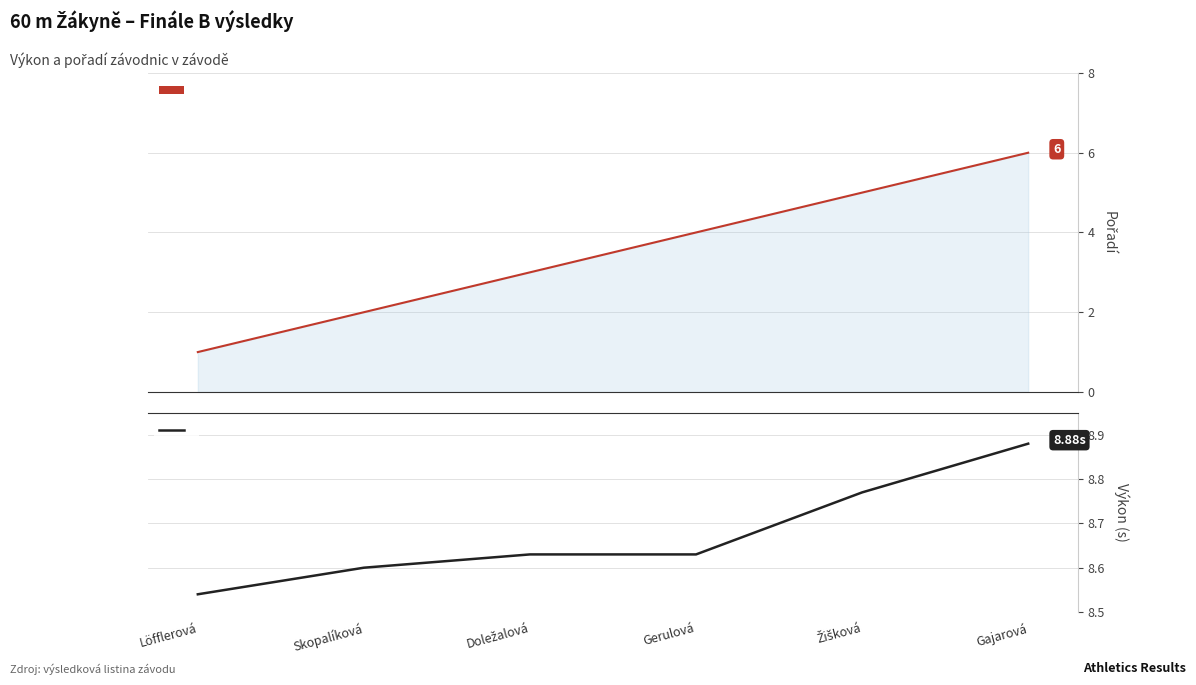

True or false: Výkon (s) has more than 2 interior local peaks.

False